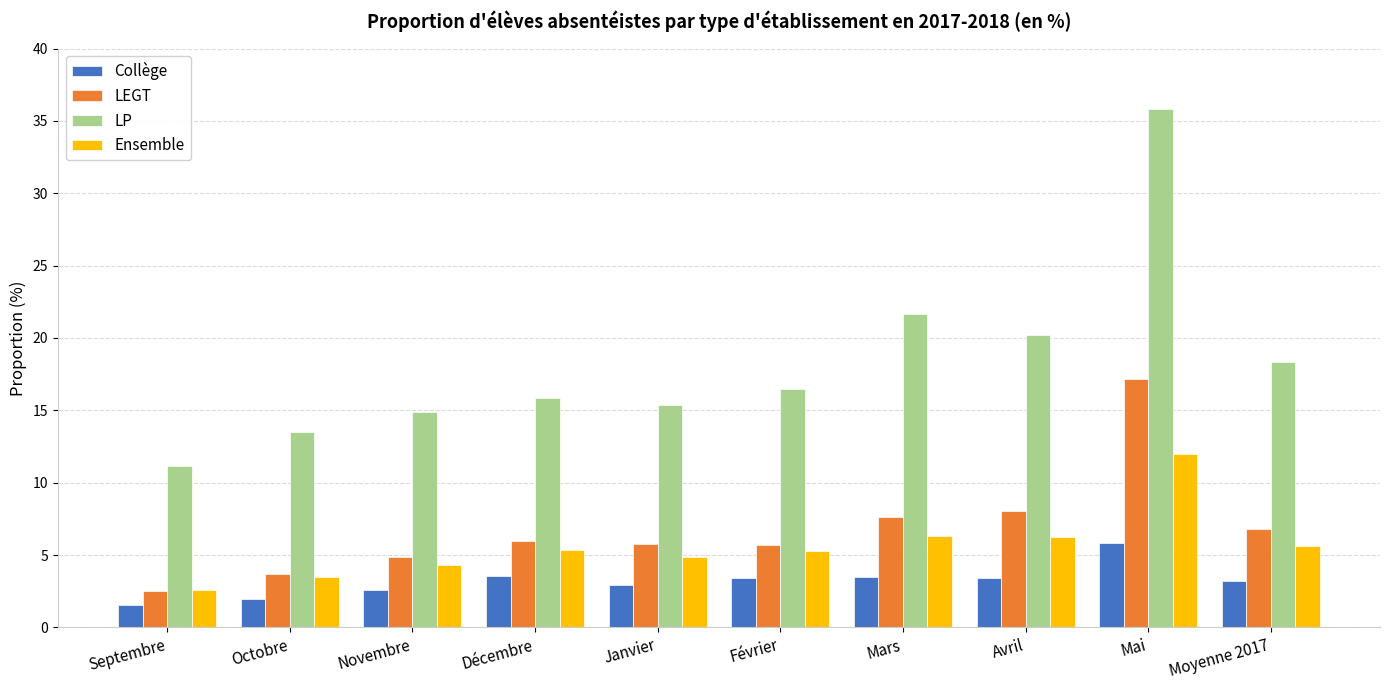

Which category has the lowest value across all series?

Septembre